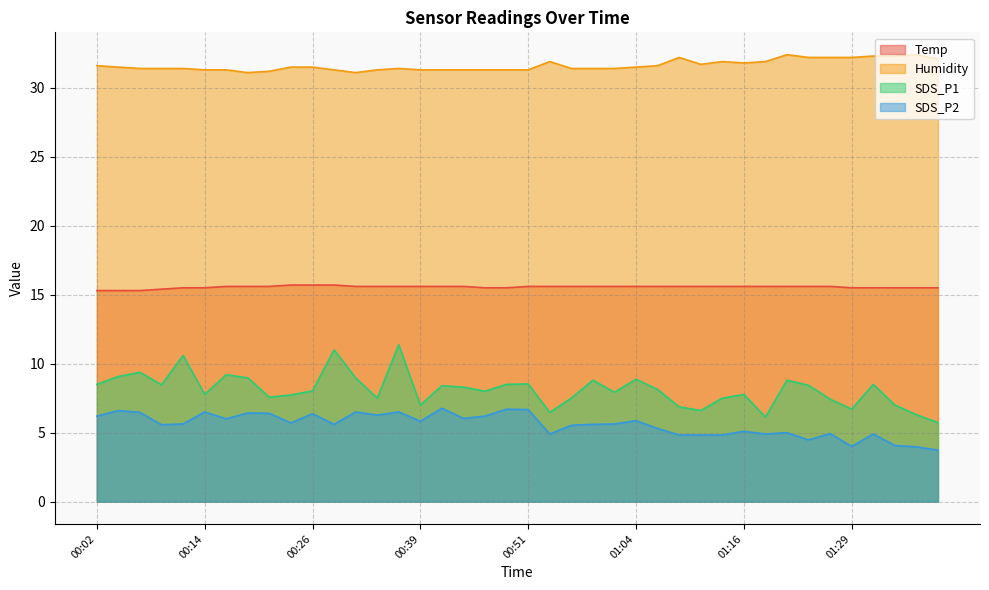

What is the spread (max minus min) of values at 01:27?

27.3